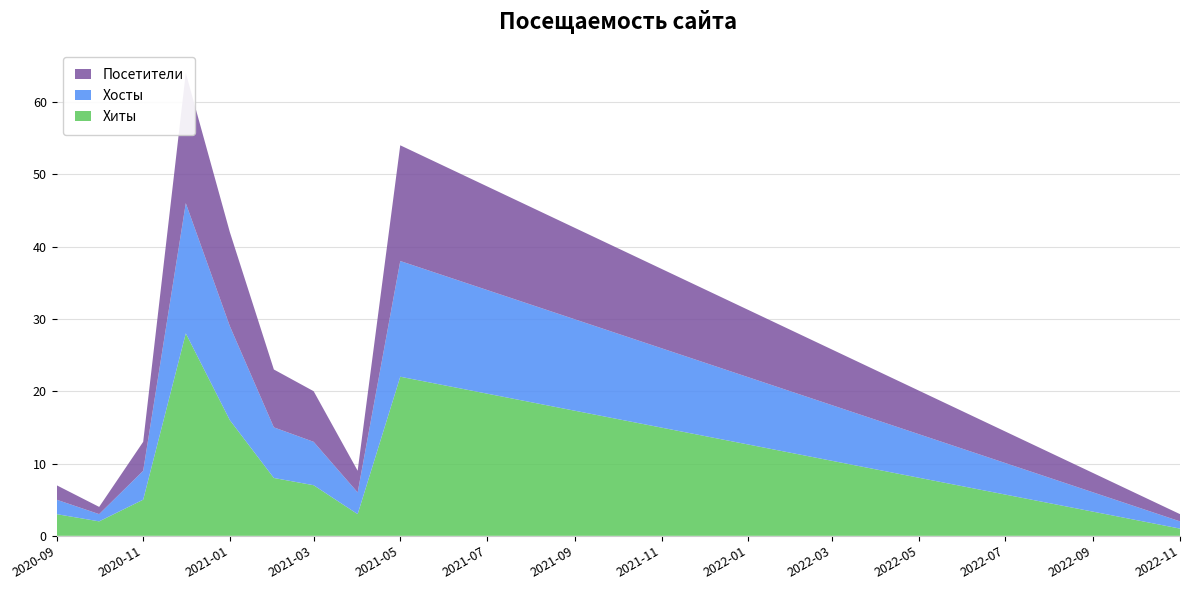

Reading left to right, list all the values displayed in this chart.

Хиты: 3	2	5	28	16	8	7	3	22	1
Хосты: 2	1	4	18	13	7	6	3	16	1
Посетители: 2	1	4	18	13	8	7	3	16	1